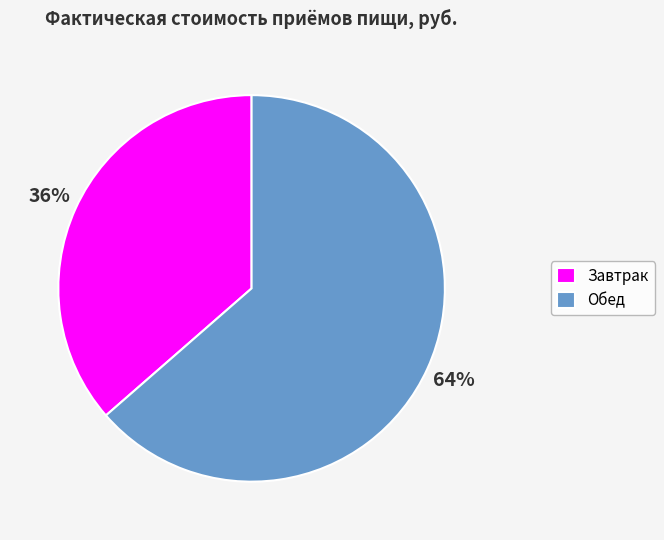

To the nearest percent, what portion does Обед represent?

64%